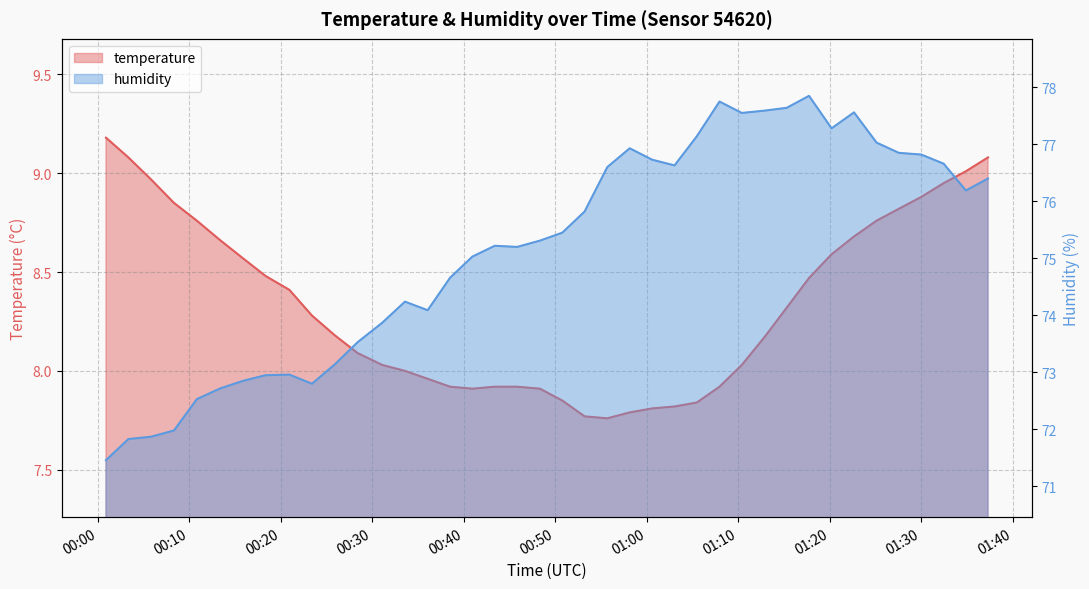

Does the chart display data point markers on the line(s)?

No